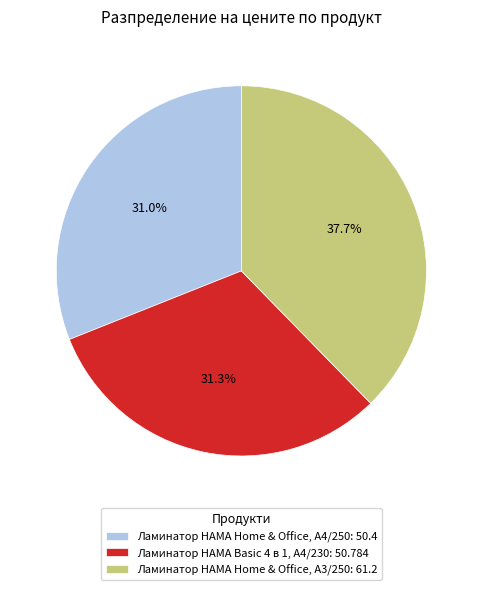

Does Ламинатор HAMA Home & Office, A3/250 account for over 50% of the chart?

No